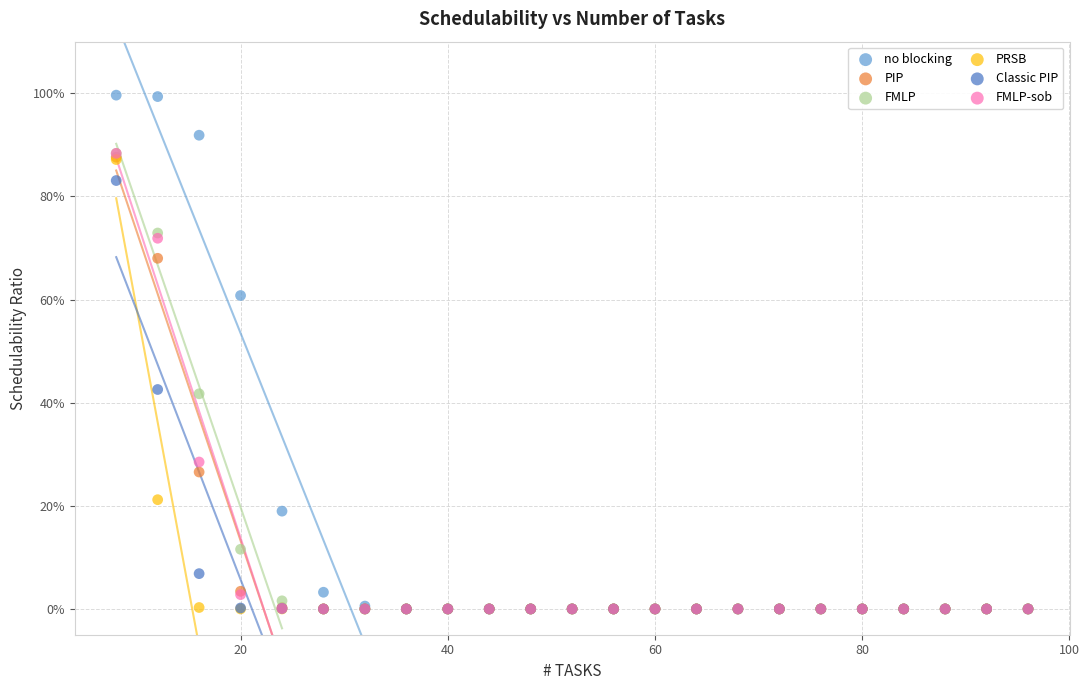

Which series reaches the maximum Y coordinate?

no blocking